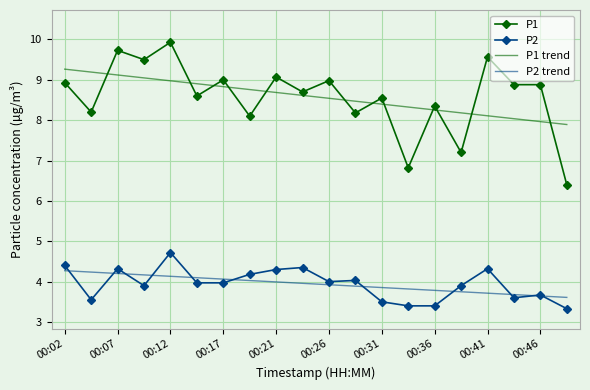

How many values in the P1 trend series exceed 8?

18